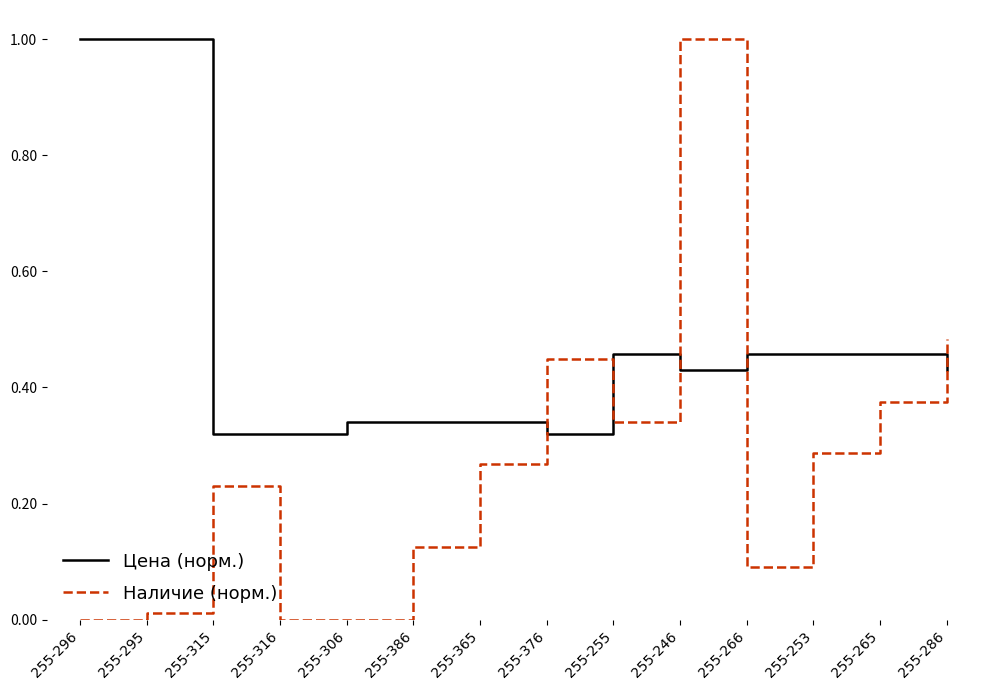

After their last crossing, which series has the higher values: Цена (норм.) or Наличие (норм.)?

Наличие (норм.)